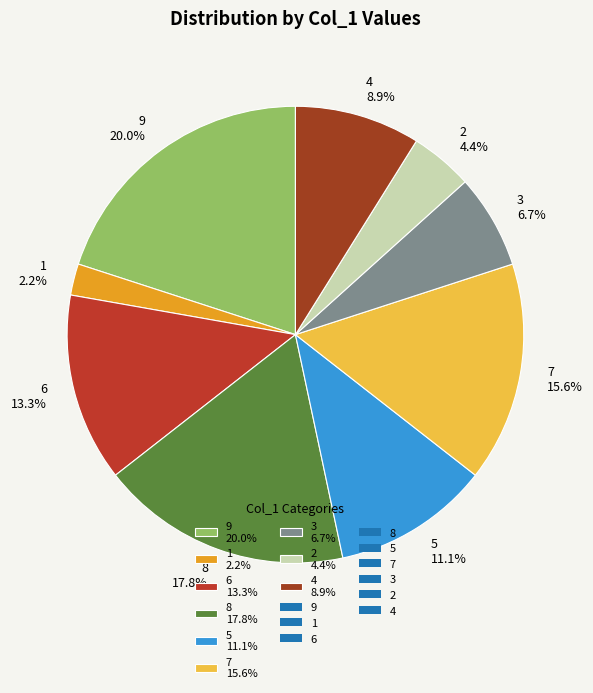

To the nearest percent, what is the average slice percentage?

11%